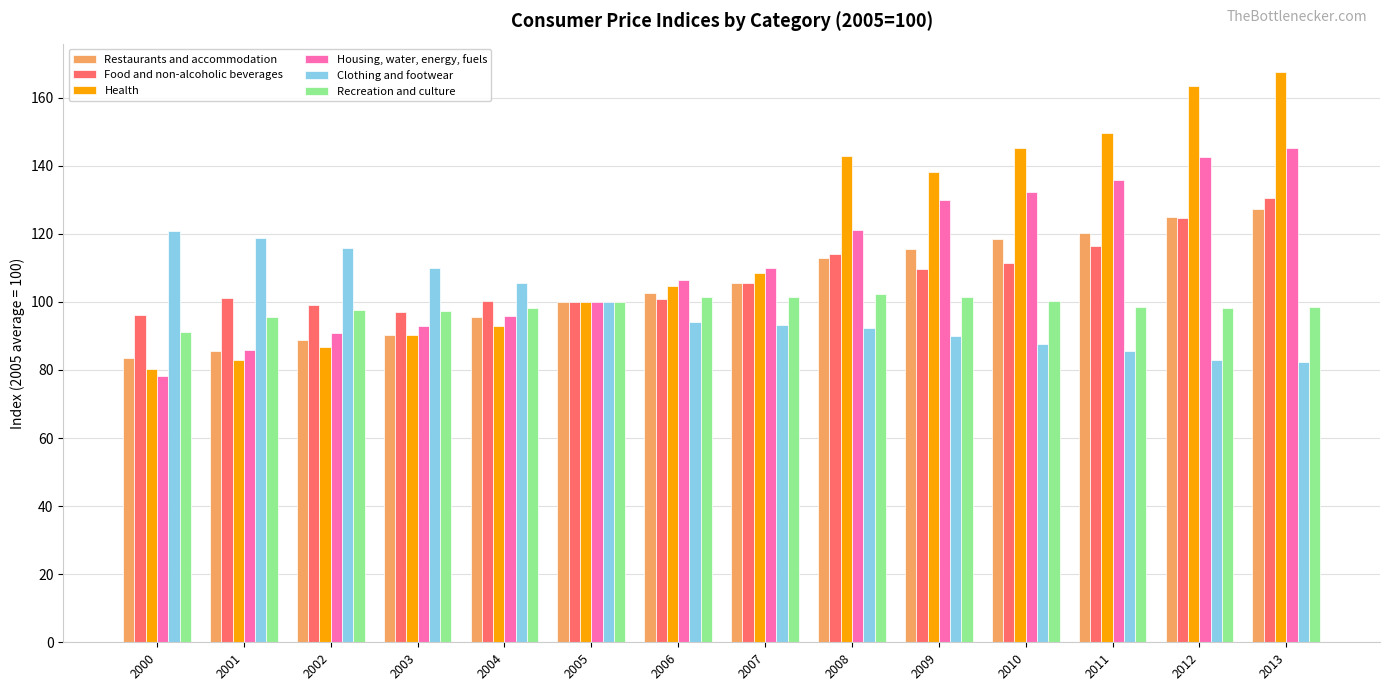

What is the difference between the maximum and minimum values in the Clothing and footwear series?

38.6